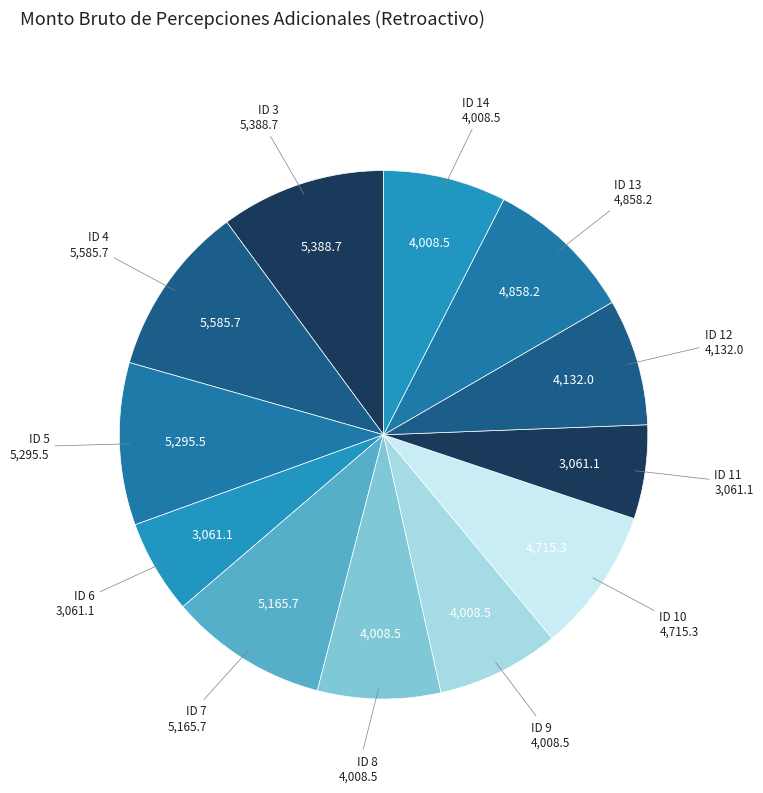

How many slices are in this pie chart?

12